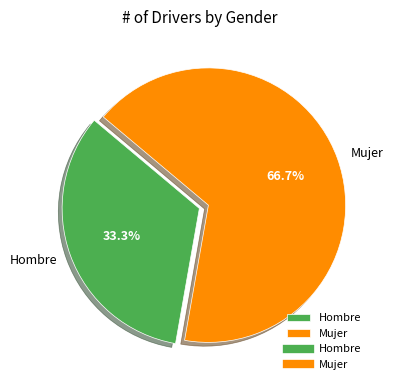

Is there a majority slice in this chart?

Yes